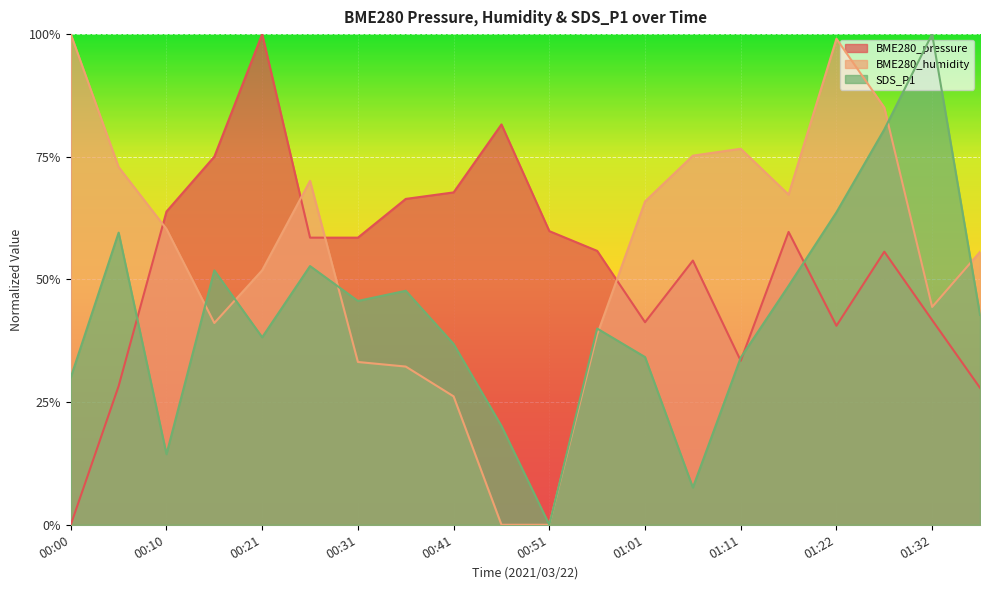

Reading right to left, what are all the values shown in this chart?

BME280_pressure: 0.3	0.4	0.6	0.4	0.6	0.3	0.5	0.4	0.6	0.6	0.8	0.7	0.7	0.6	0.6	1.0	0.8	0.6	0.3	0.0
BME280_humidity: 0.6	0.4	0.9	1.0	0.7	0.8	0.8	0.7	0.4	0.0	0.0	0.3	0.3	0.3	0.7	0.5	0.4	0.6	0.7	1.0
SDS_P1: 0.4	1.0	0.8	0.6	0.5	0.3	0.1	0.3	0.4	0.0	0.2	0.4	0.5	0.5	0.5	0.4	0.5	0.1	0.6	0.3